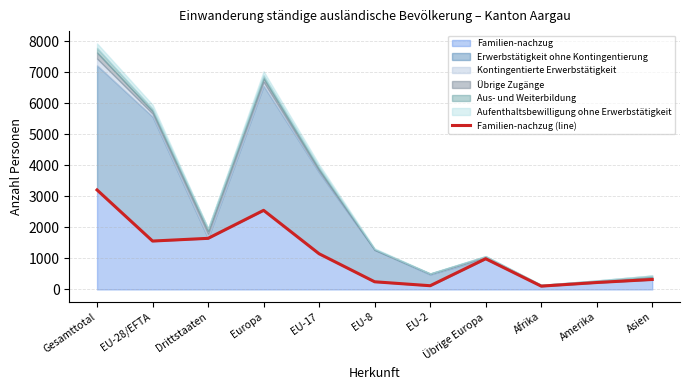

How many data points are above 989?

5